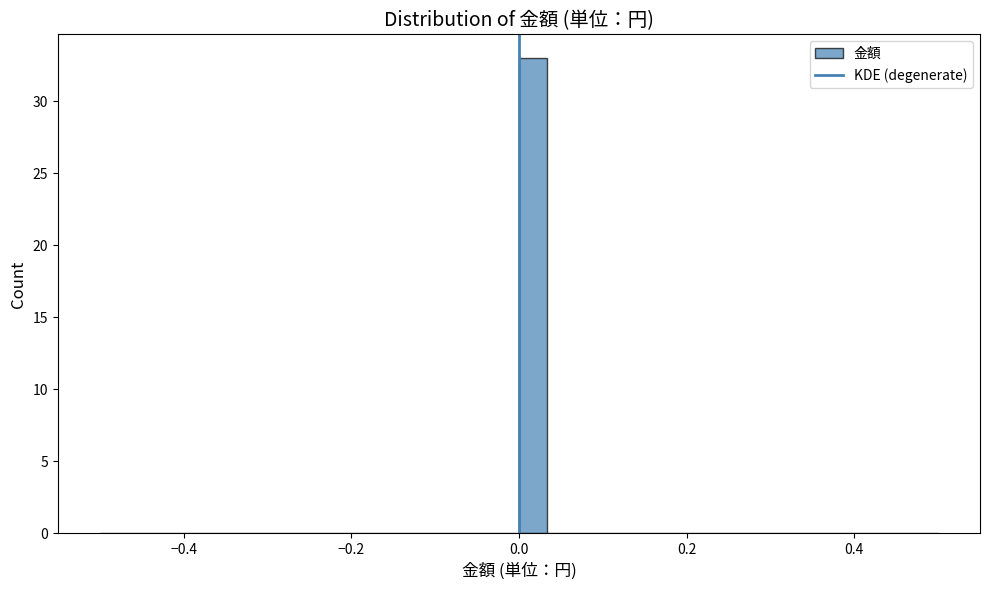

Read against the x-axis, roughly where is the centre of the tallest bar?

0.02